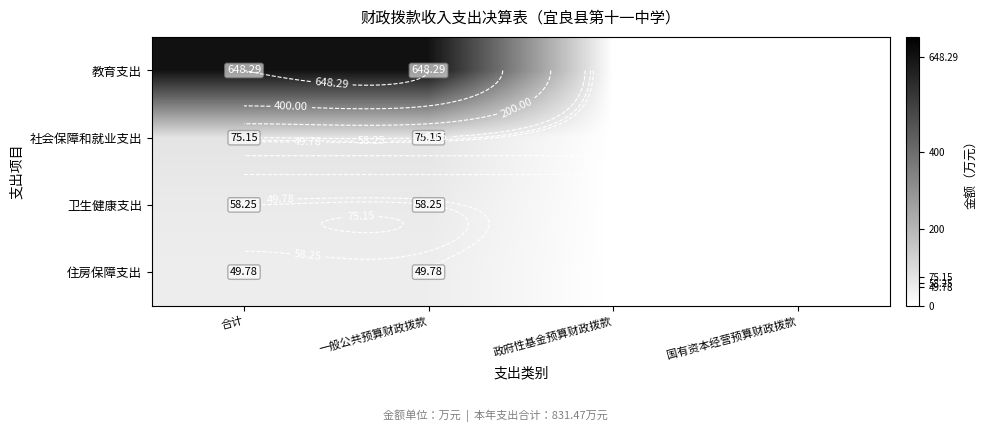

How many categories are shown in the chart?

4